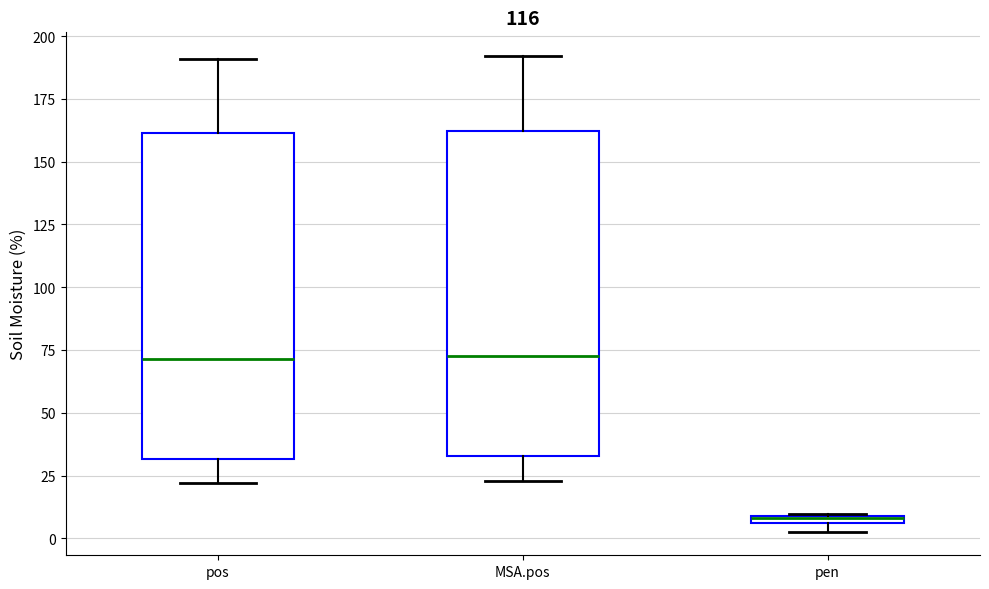

Where does the lower whisker of the box for MSA.pos end on the y-axis? The values are not printed on the chart, so give them approximately, as read against the axis.

25